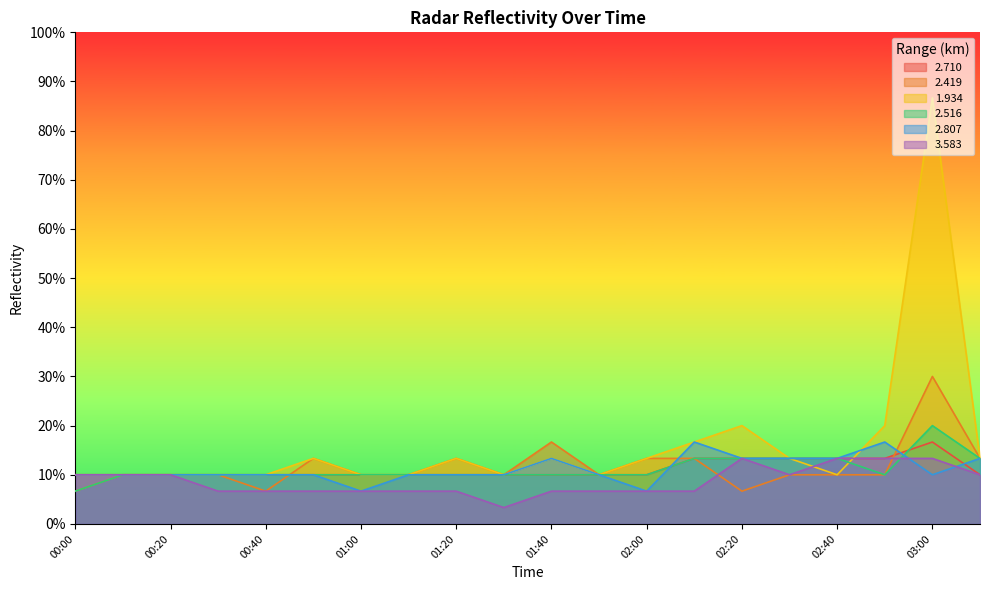

What is the spread (max minus min) of values at 02:20?

0.1